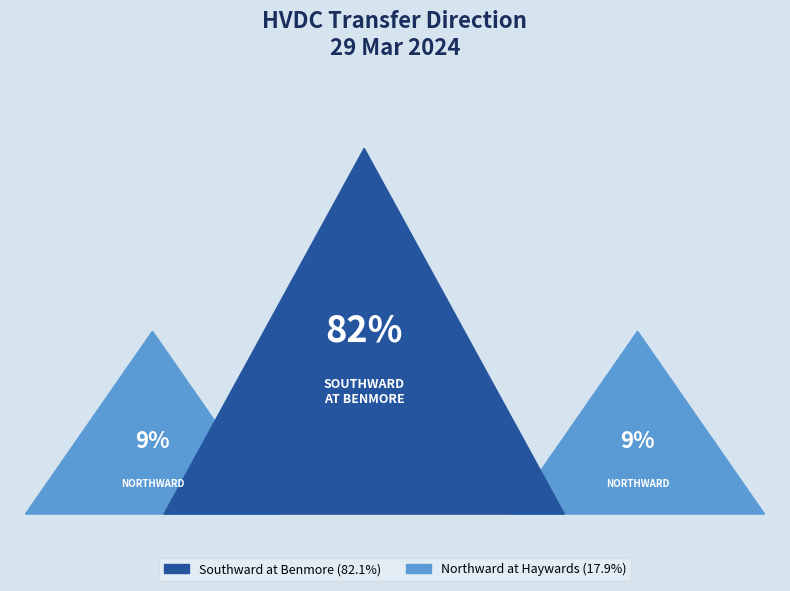

What is the smallest slice in the pie chart?

Northward at Haywards